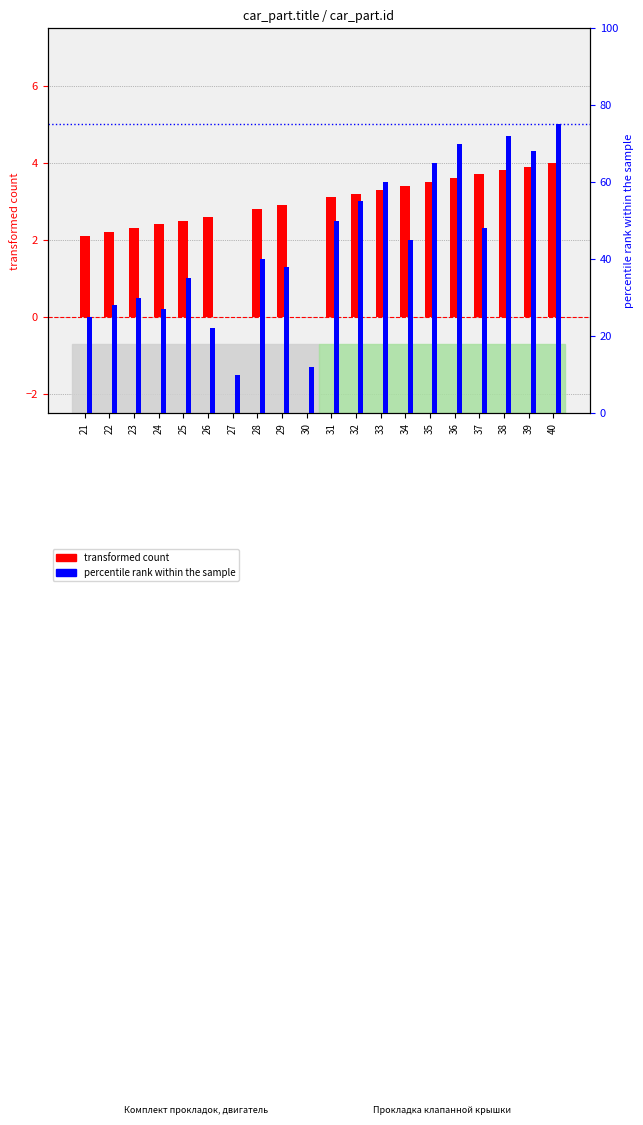

Between 26 and 27, which is larger?

26